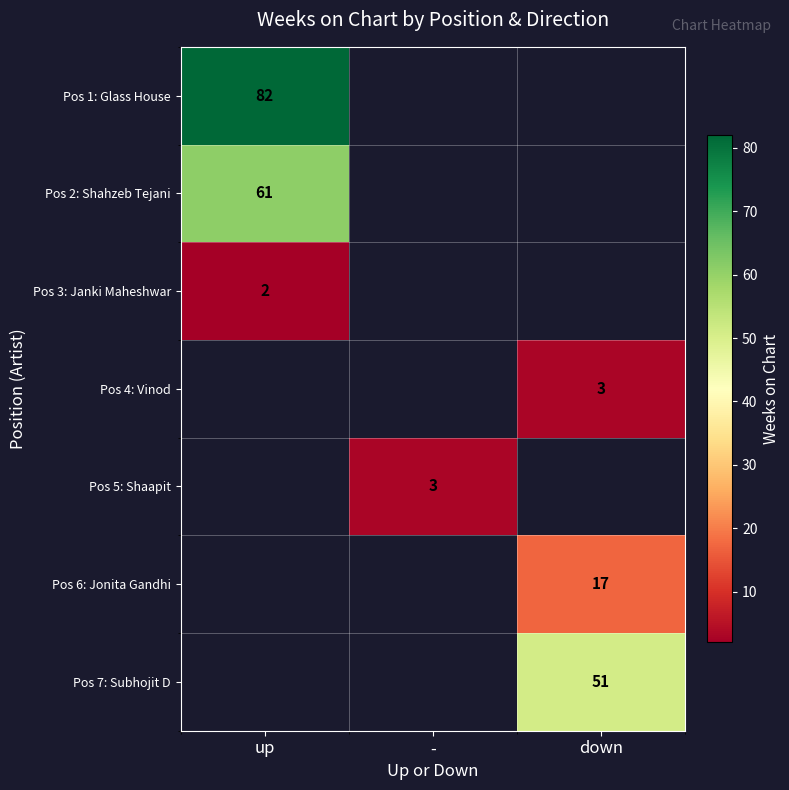

How many categories are shown in the chart?

3